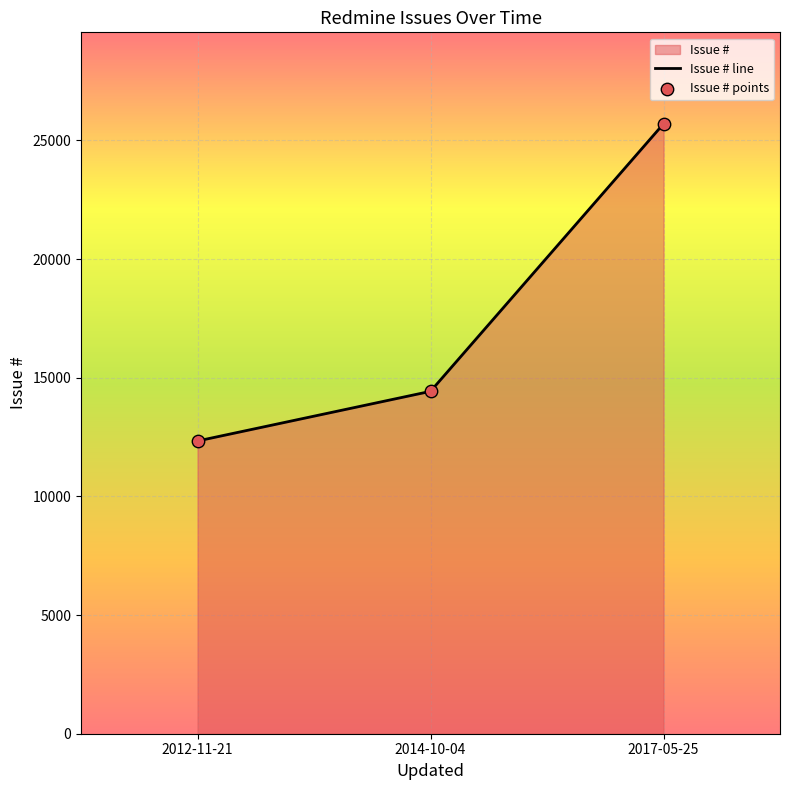

What is the ratio of the value at 2012-11-21 to the value at 2017-05-25?

0.5